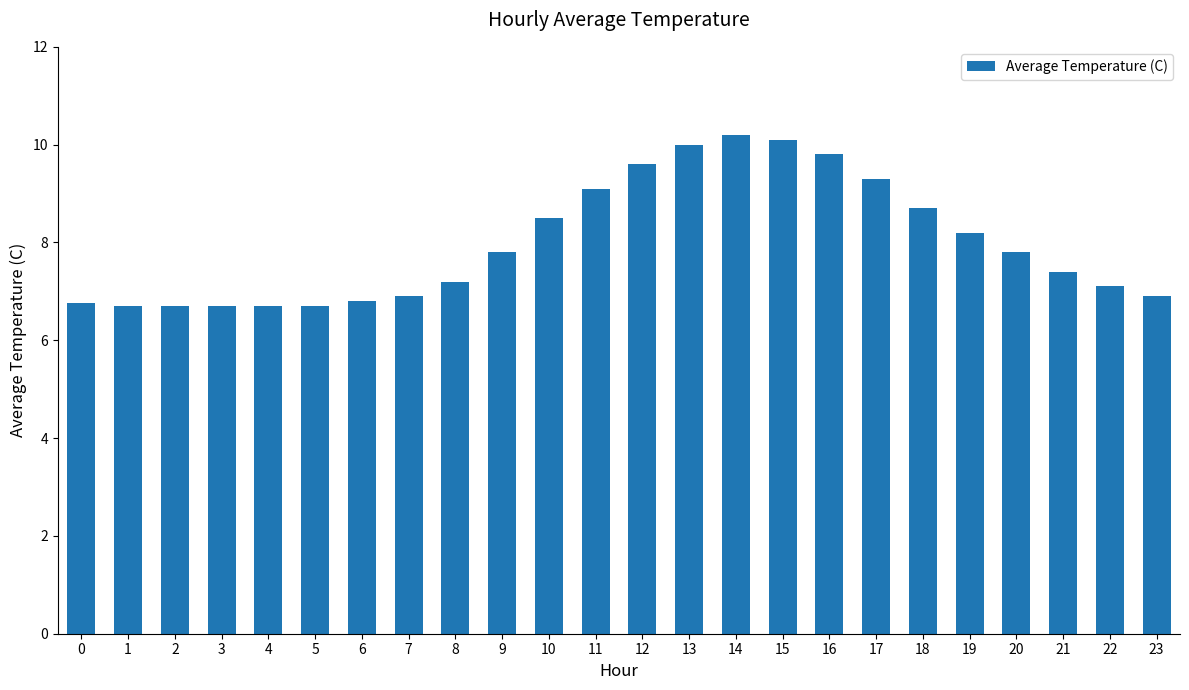

What is the difference between the maximum and minimum values?

3.5